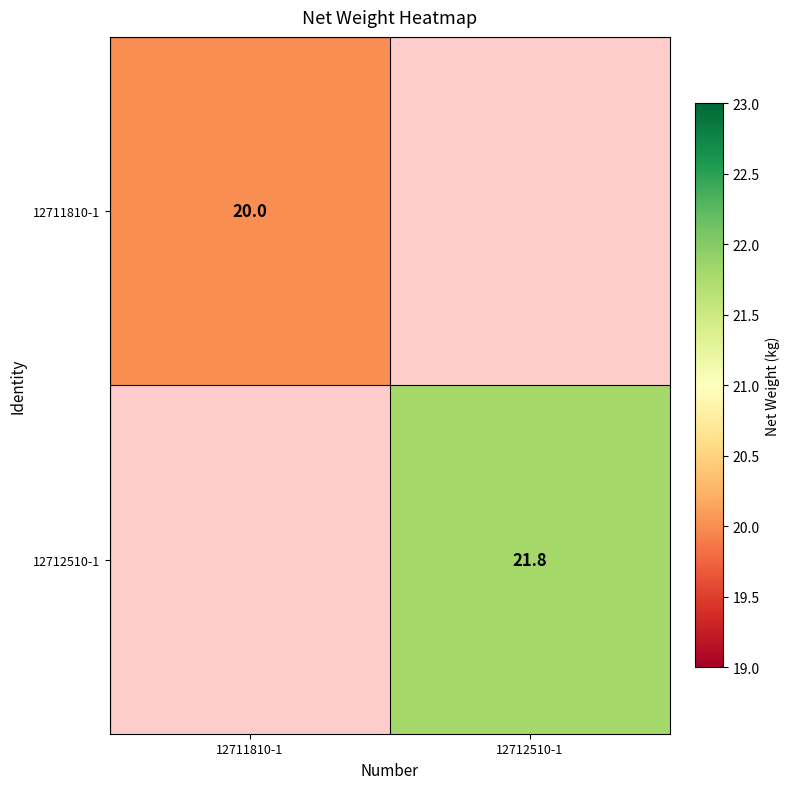

Is it true that 12711810-1 equals 11.4 at 12711810-1?

False